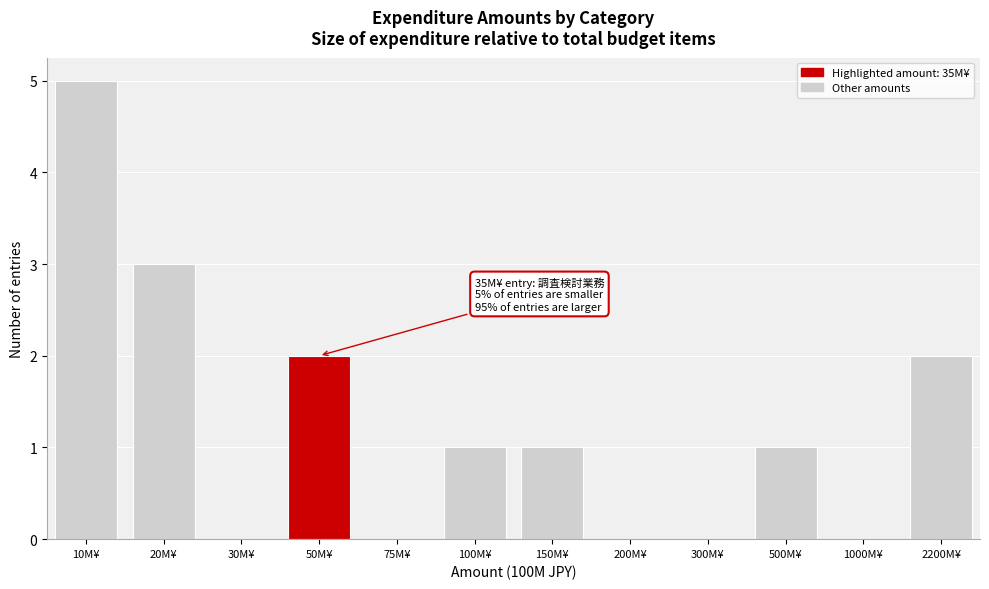

Reading left to right, what are all the values shown in this chart?

10M¥=5	20M¥=3	30M¥=0	50M¥=2	75M¥=0	100M¥=1	150M¥=1	200M¥=0	300M¥=0	500M¥=1	1000M¥=0	2200M¥=2